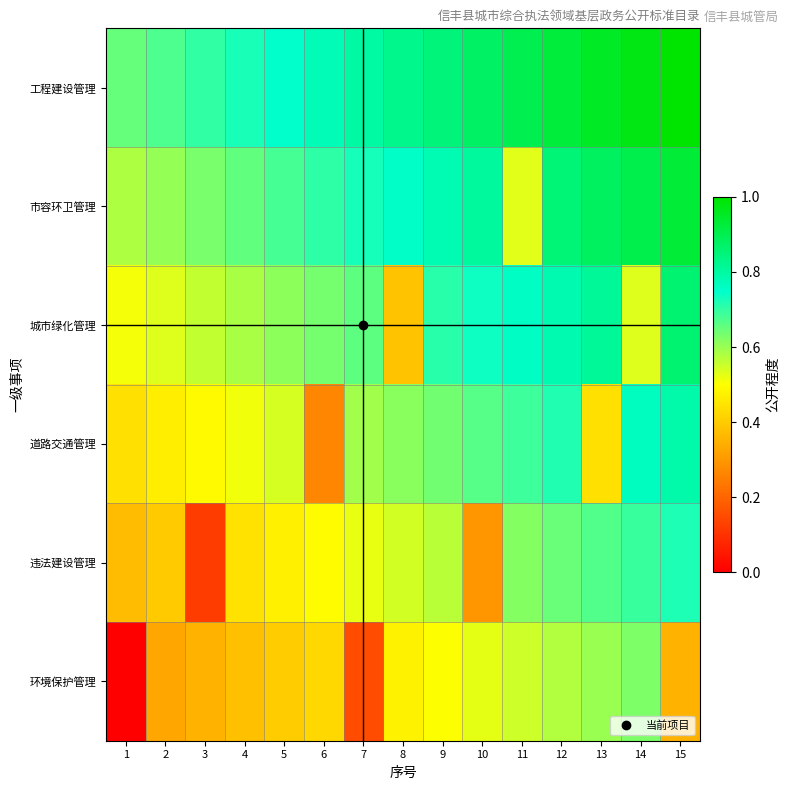

At which category is the sum across all series the highest?

15